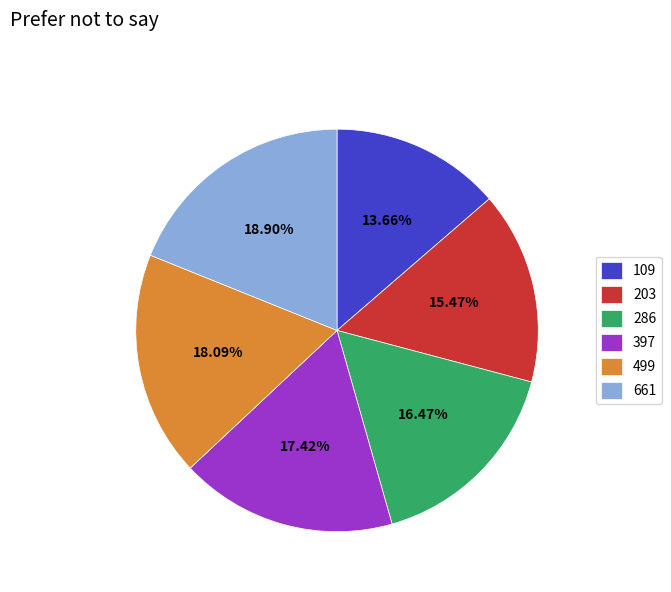

Count the number of slices in the pie.

6